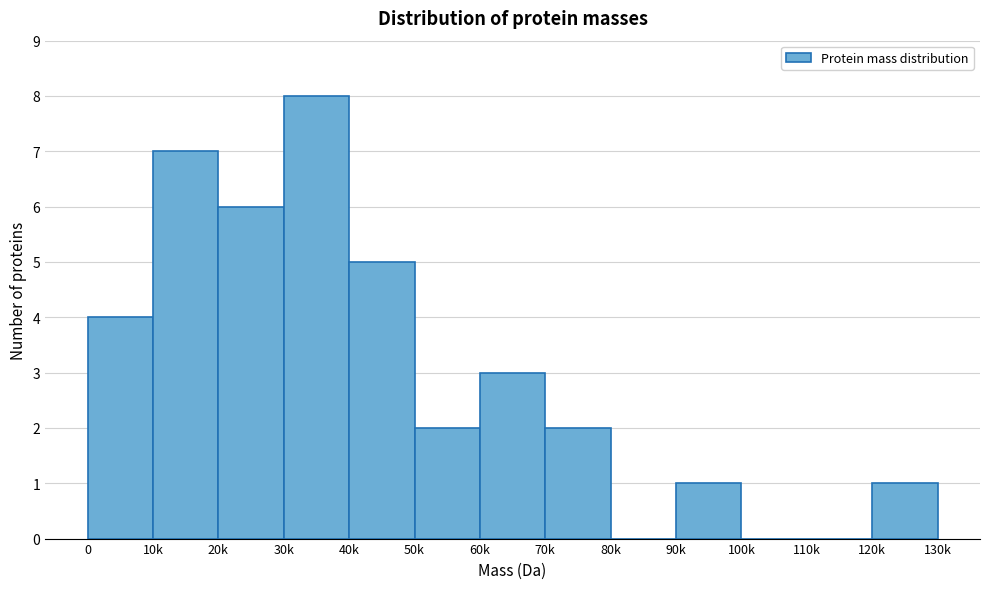

Reading right to left, what are all the values shown in this chart?

120k=1	110k=0	100k=0	90k=1	80k=0	70k=2	60k=3	50k=2	40k=5	30k=8	20k=6	10k=7	0=4